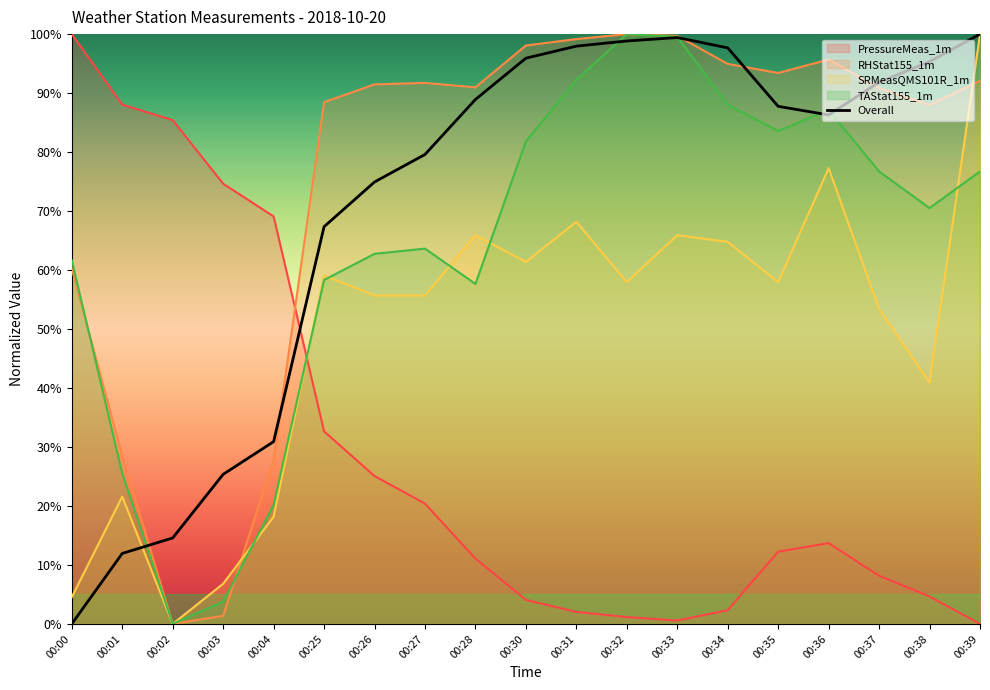

Reading left to right, list all the values displayed in this chart.

0.0	12.0	14.6	25.4	30.9	67.3	74.9	79.6	88.9	95.9	98.0	98.8	99.4	97.7	87.8	86.3	91.8	95.3	100.0